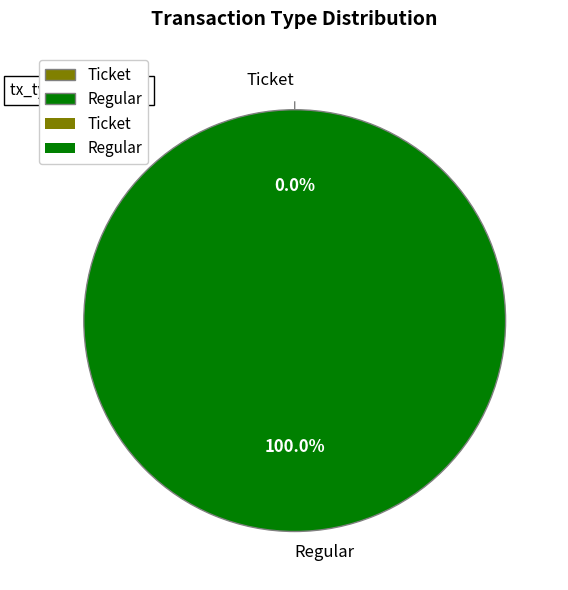

Combined, do Ticket and Regular account for over 50%?

Yes